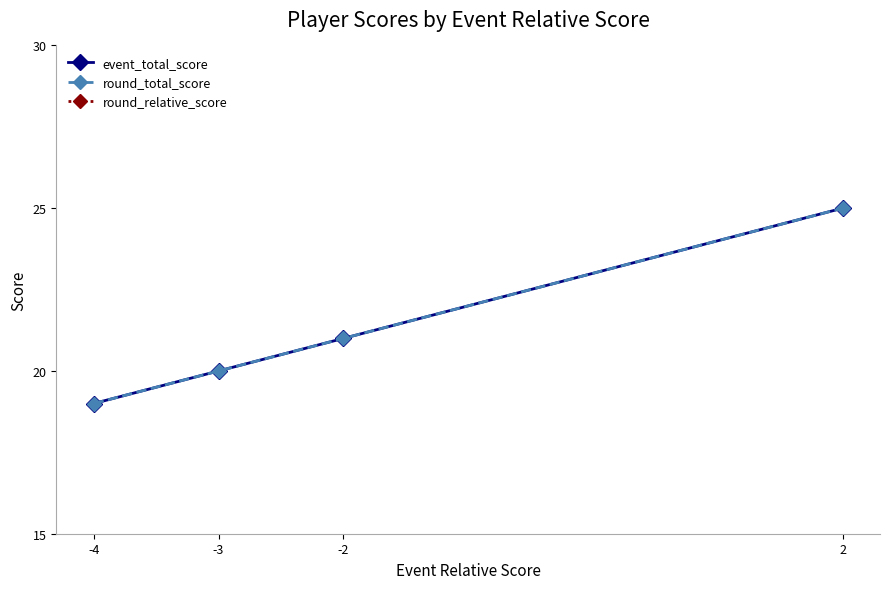

True or false: event_total_score and round_relative_score intersect in this chart.

False